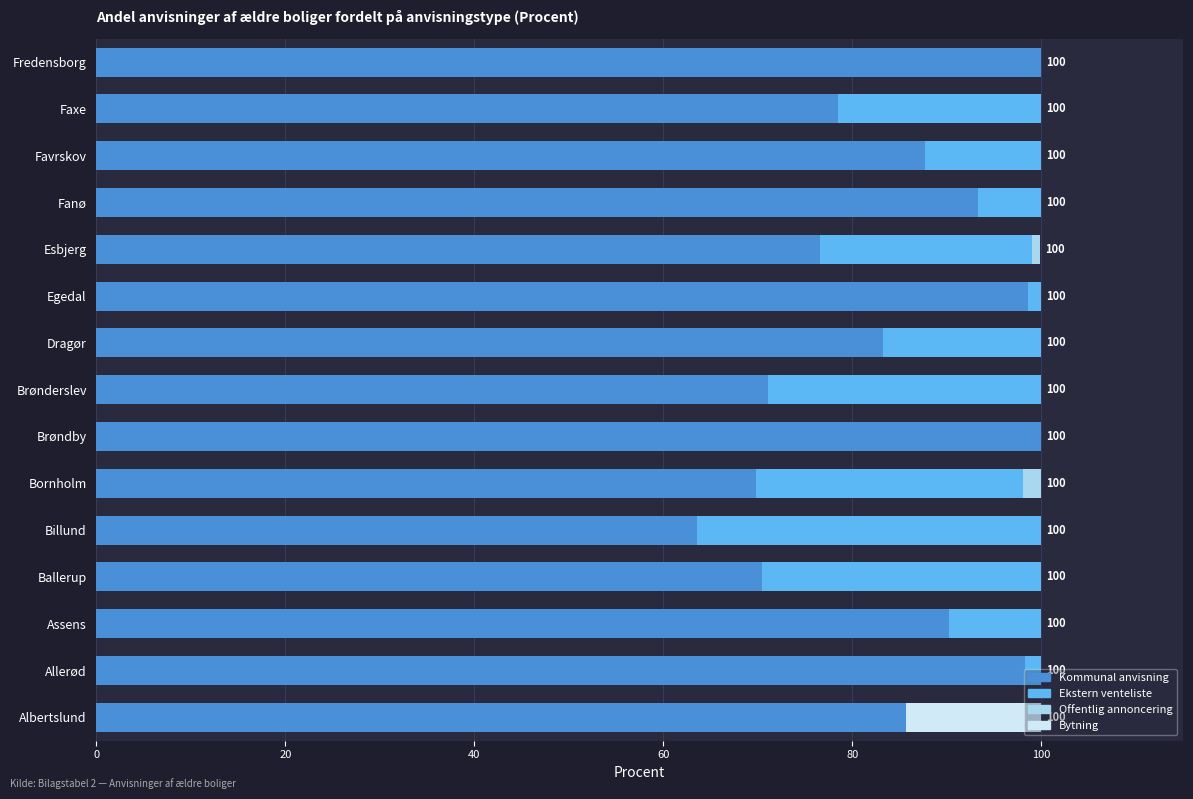

What is the sum of all Kommunal anvisning values?

1267.1